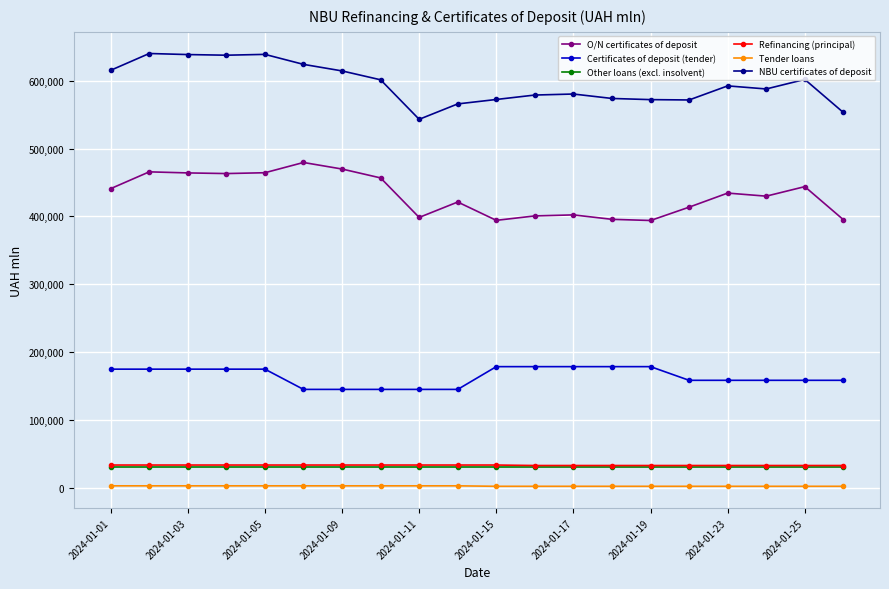

What are all the series names shown in the legend?

O/N certificates of deposit, Certificates of deposit (tender), Other loans (excl. insolvent), Refinancing (principal), Tender loans, NBU certificates of deposit